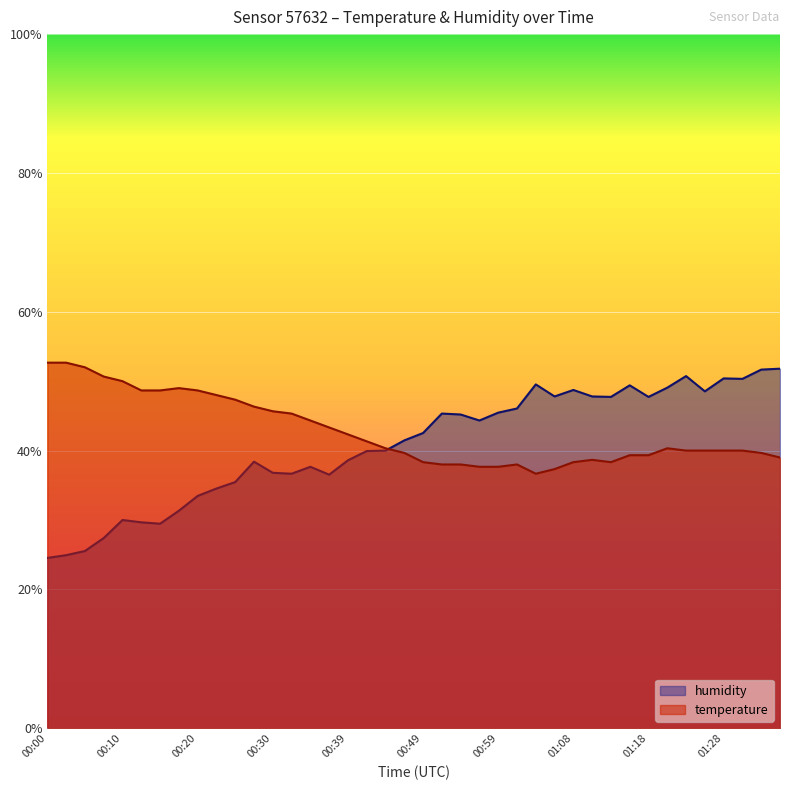

How many categories are shown in the chart?

40